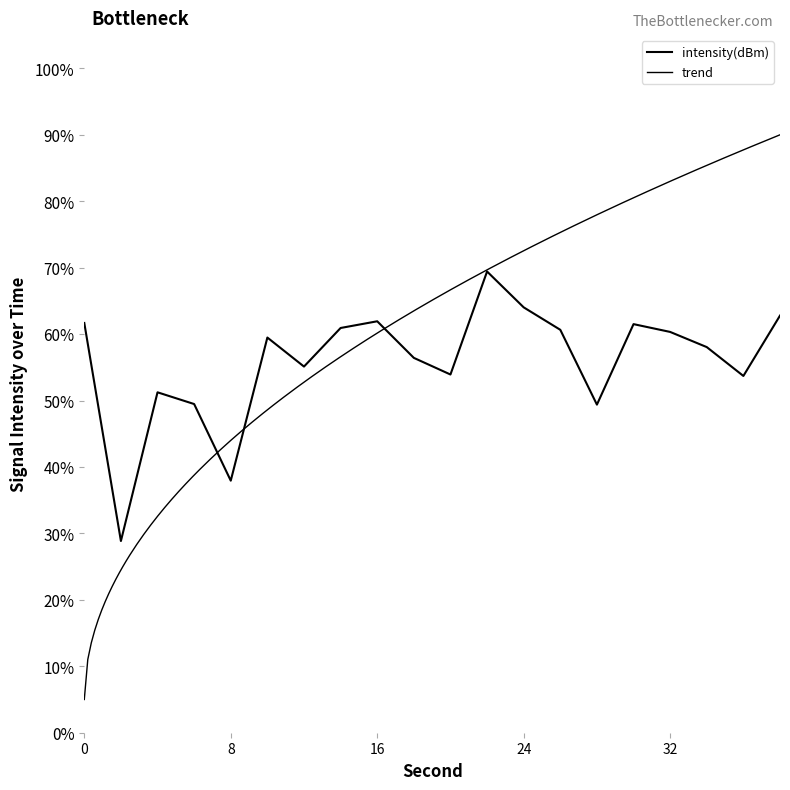

What is the change in value from 2 to 36?

+24.8